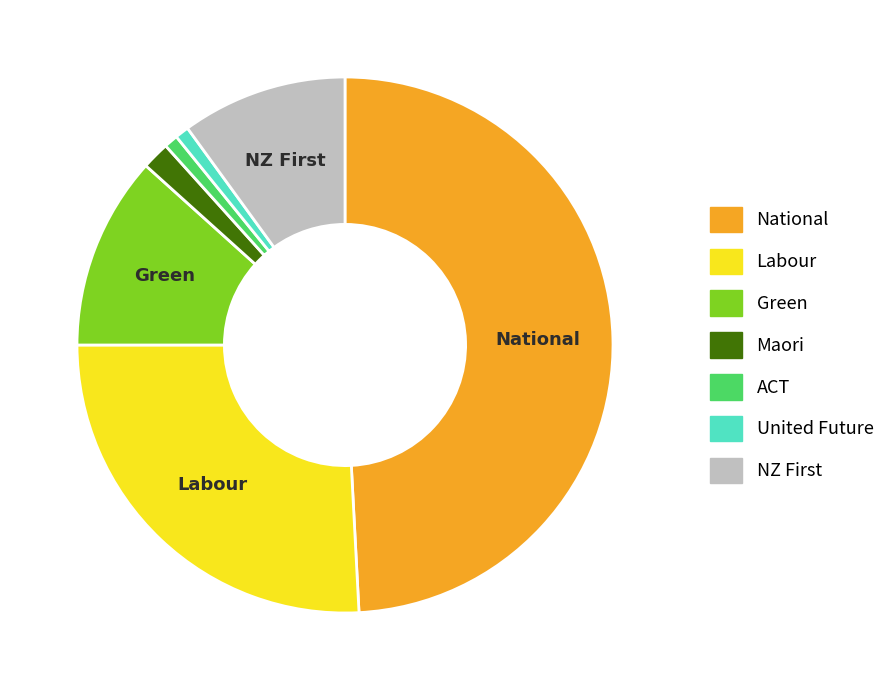

Which has a higher value, National or Green?

National